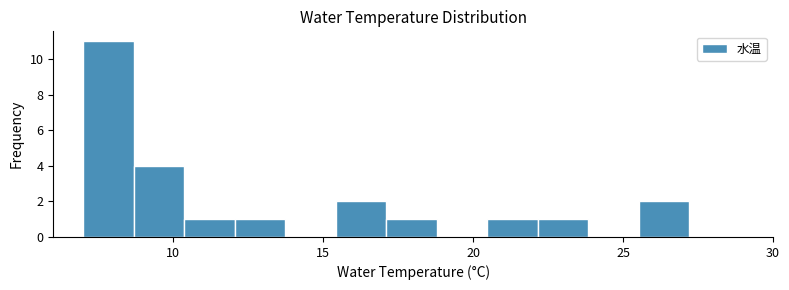

Read against the x-axis, roughly where is the centre of the tallest bar?

8.0